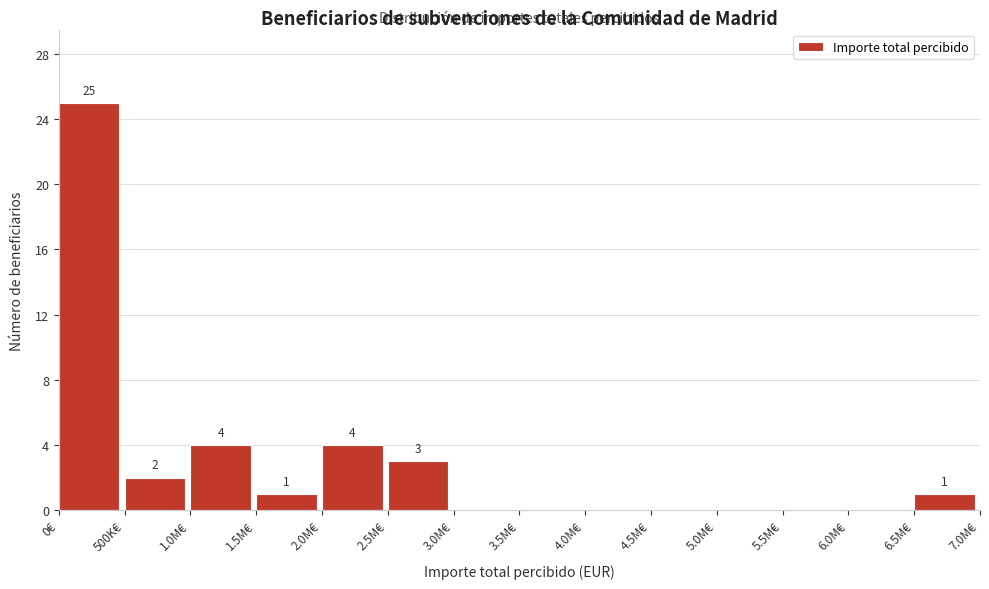

Reading left to right, transcribe all the data shown in this chart.

0€=25	500K€=2	1.0M€=4	1.5M€=1	2.0M€=4	2.5M€=3	3.0M€=0	3.5M€=0	4.0M€=0	4.5M€=0	5.0M€=0	5.5M€=0	6.0M€=0	6.5M€=1